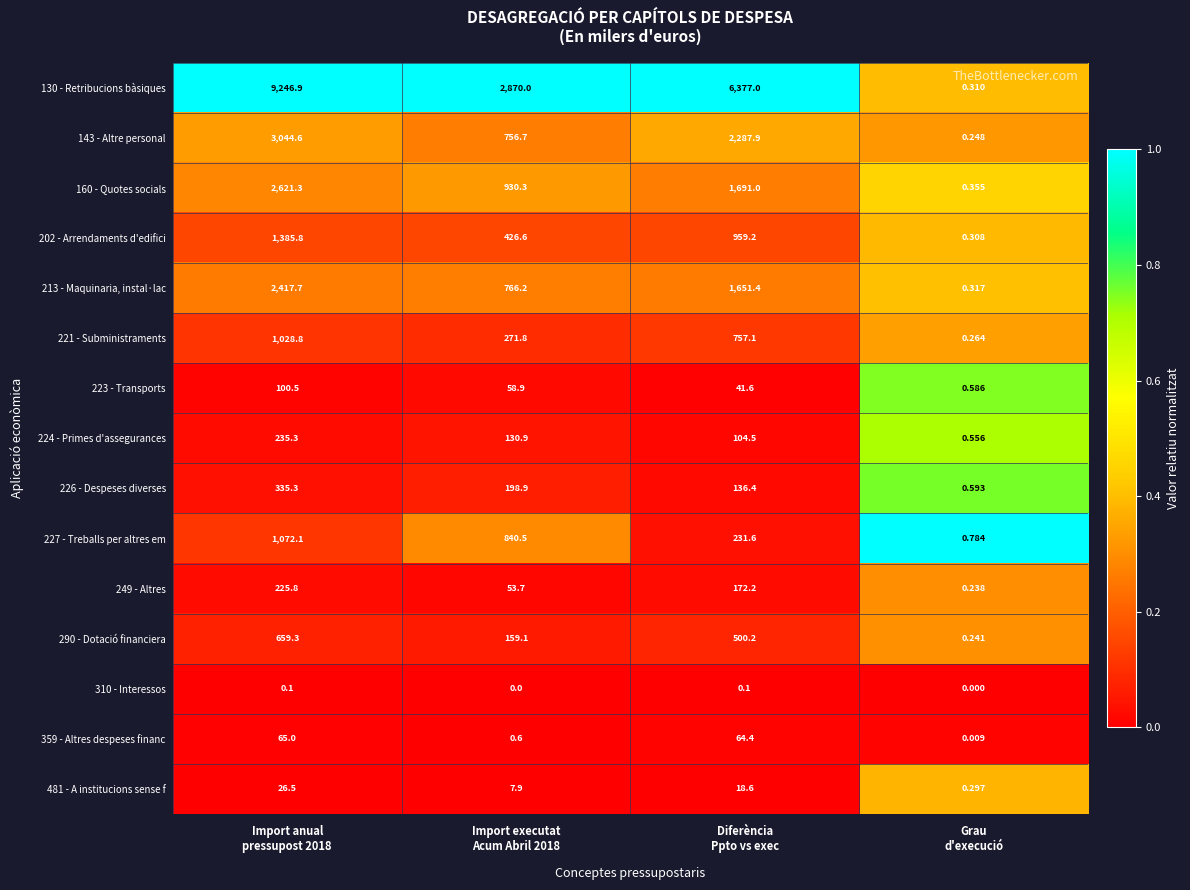

How many data points in 310 - Interessos are above 0?

2